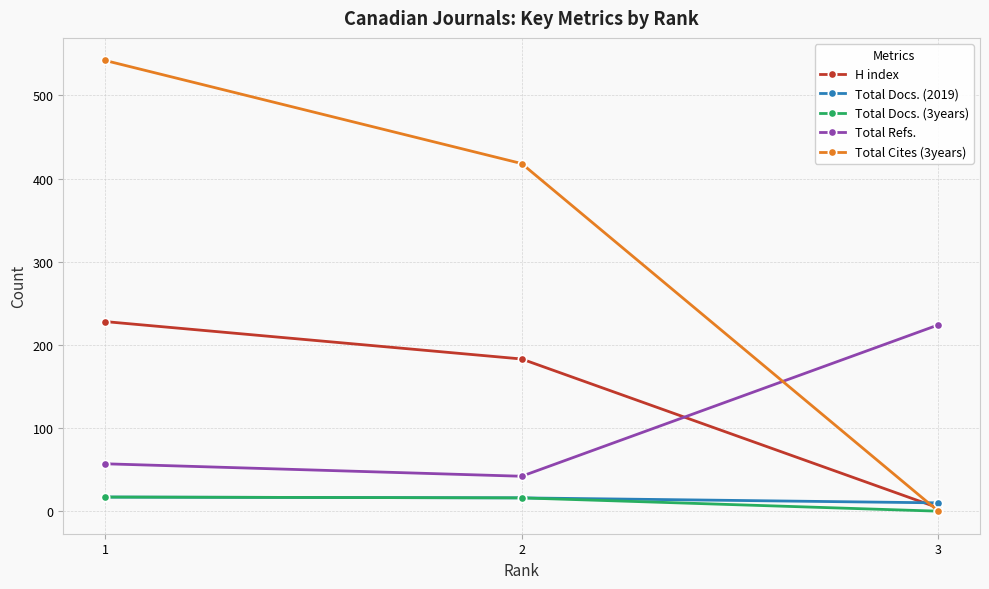

How many distinct data groups are displayed?

5